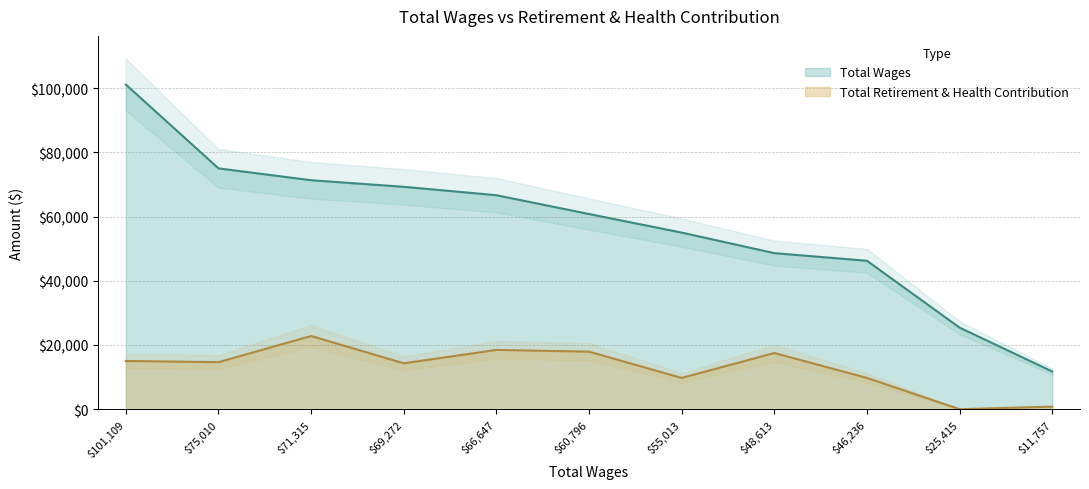

Reading right to left, list all the values displayed in this chart.

Total Wages: 11757	25415	46236	48613	55013	60796	66647	69272	71315	75010	101109
Total Retirement & Health Contribution: 812	0	9744	17505	9744	17926	18469	14297	22806	14656	15026